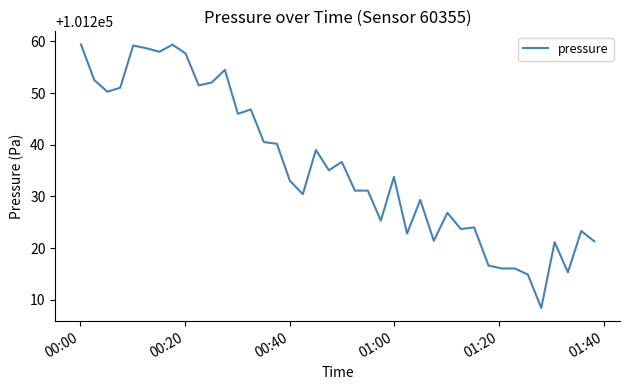

What is the smallest value displayed?

101208.4